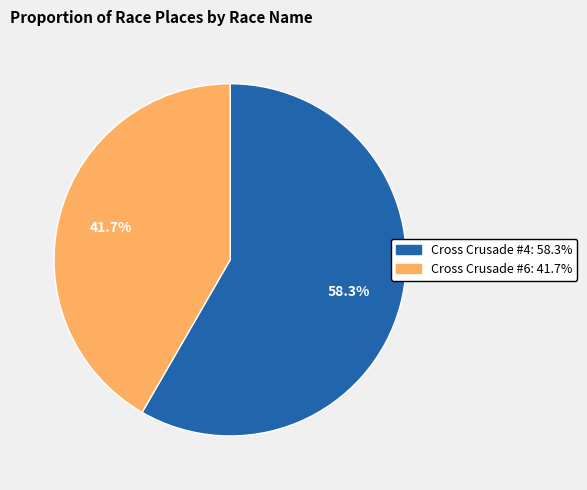

To the nearest percent, what portion does Cross Crusade #6 represent?

42%